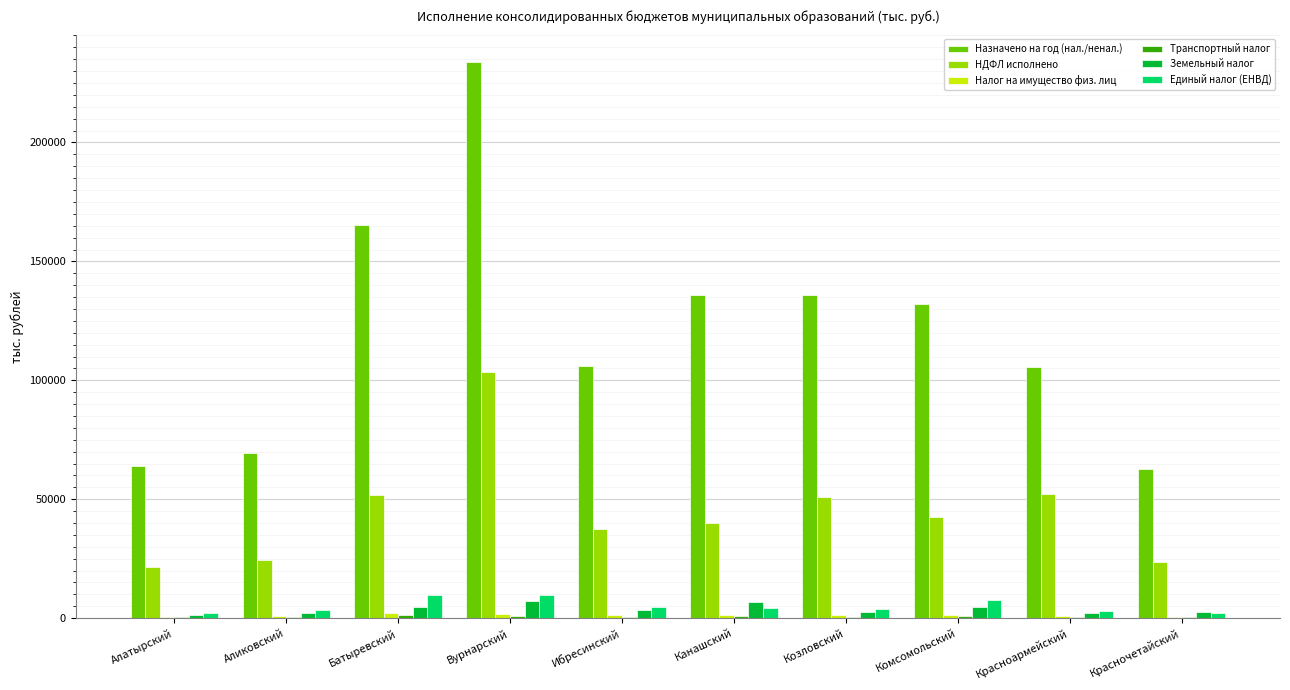

What is the maximum value shown in the chart?

233696.2